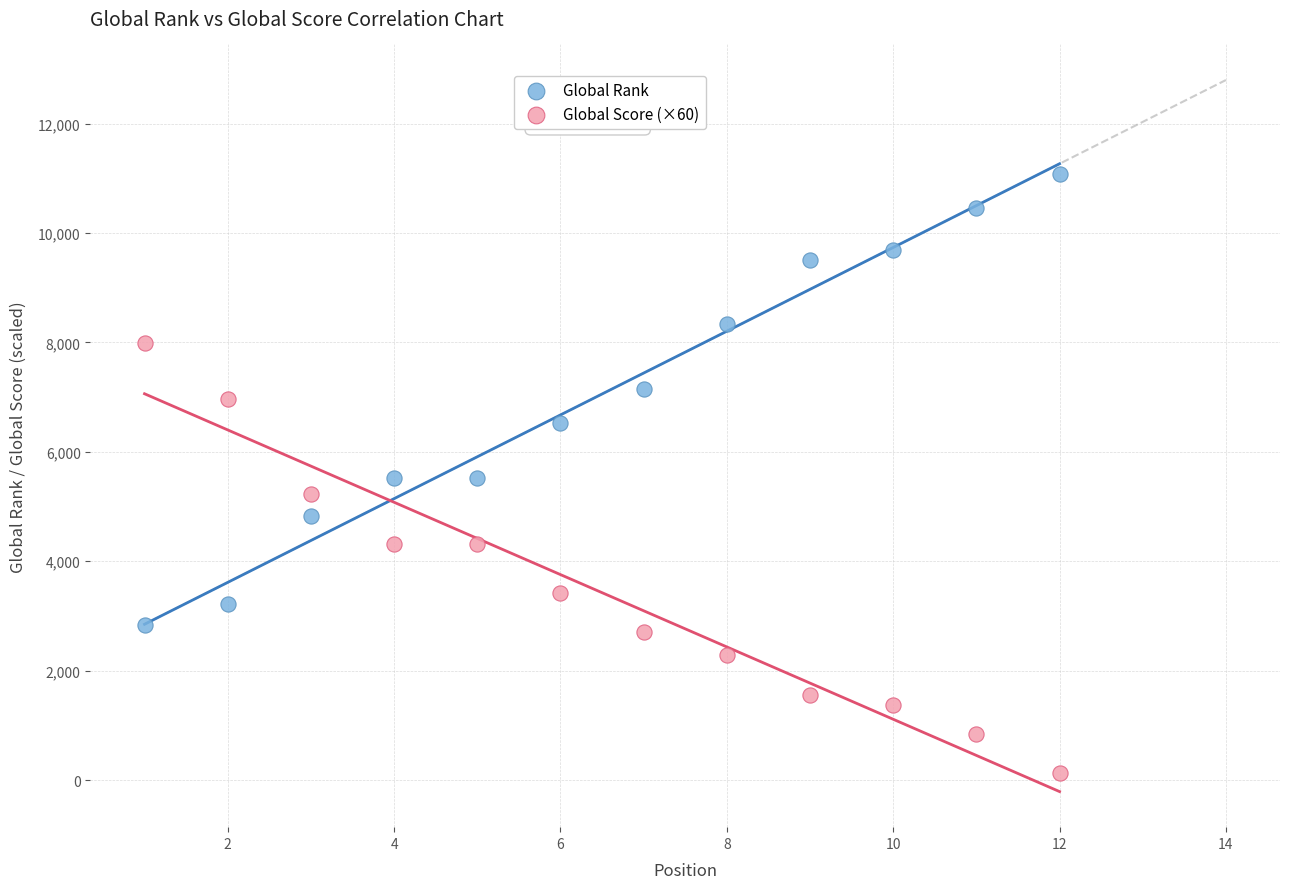

Which series reaches the maximum Y coordinate?

Global Rank